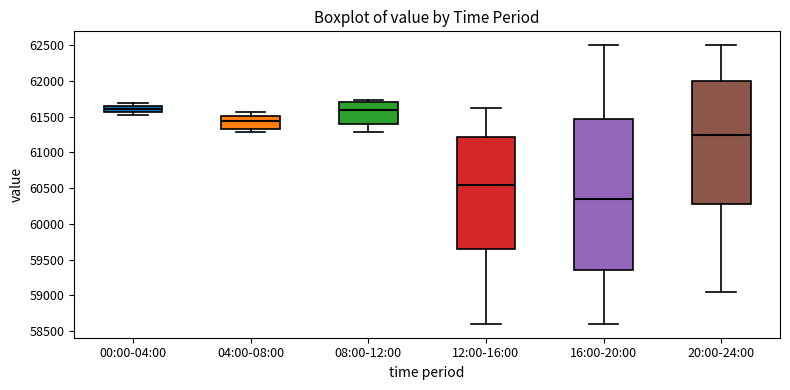

Which box is the tallest, from its lower edge to its upper edge?

16:00-20:00